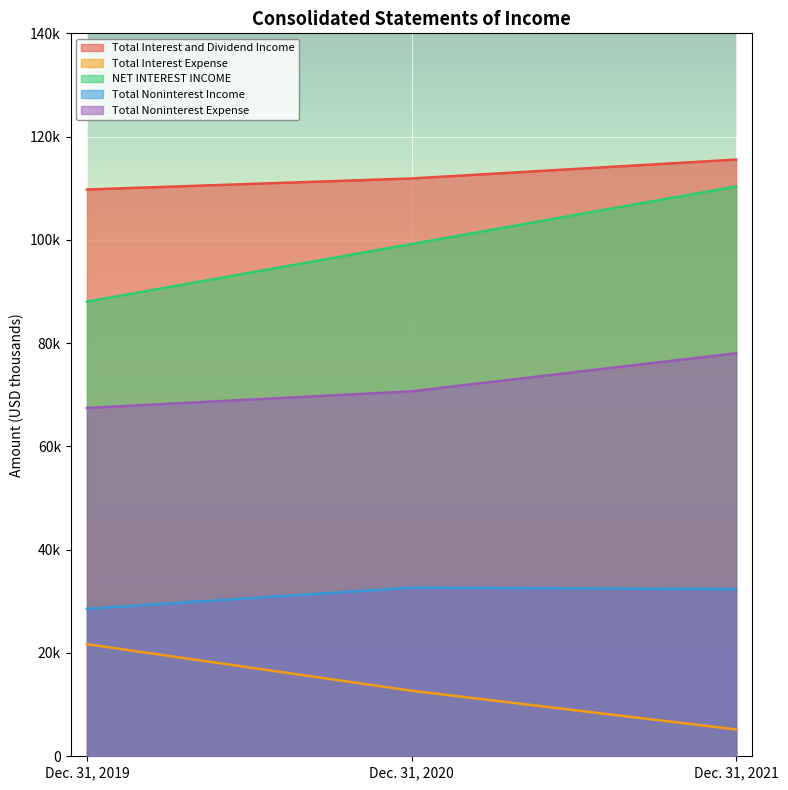

Reading left to right, list all the values displayed in this chart.

Total Interest and Dividend Income: 109759	111896	115550
Total Interest Expense: 21710	12694	5195
NET INTEREST INCOME: 88049	99202	110355
Total Noninterest Income: 28555	32658	32369
Total Noninterest Expense: 67450	70678	78048